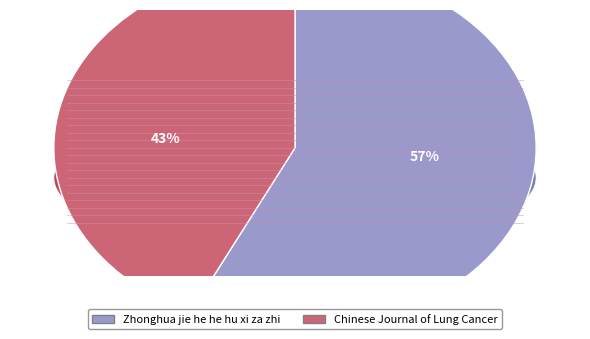

To the nearest percent, what percentage of the pie is Chinese Journal of Lung Cancer?

43%